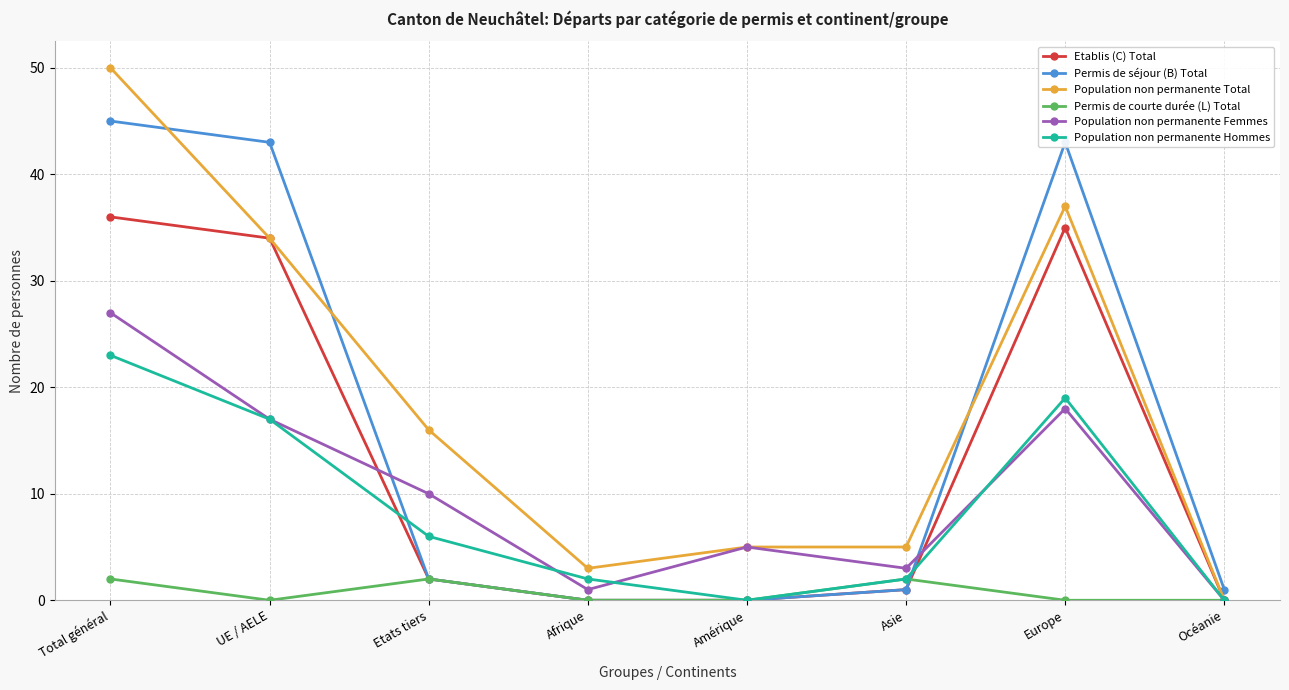

Is it true that Population non permanente Femmes equals 3 at Asie?

True